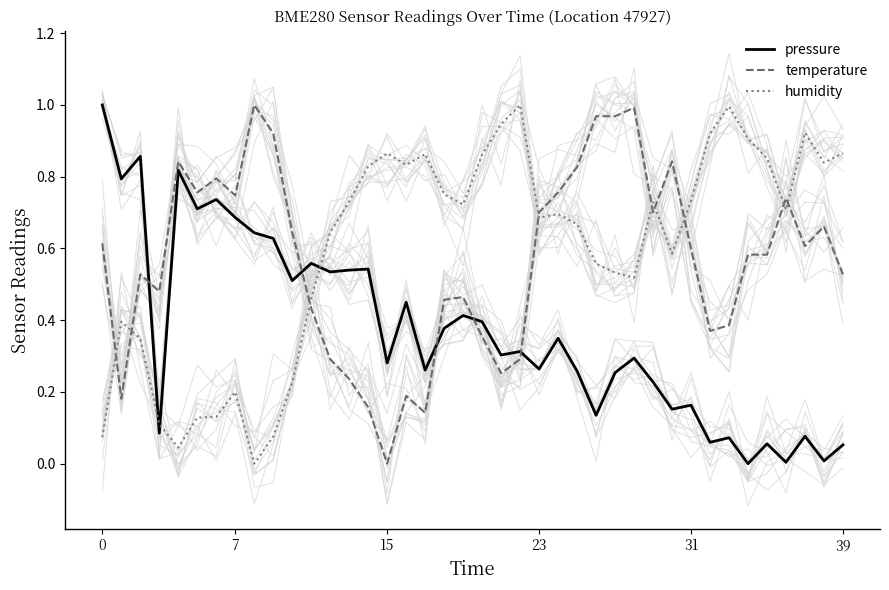

What is the sum of all humidity values?

24.0